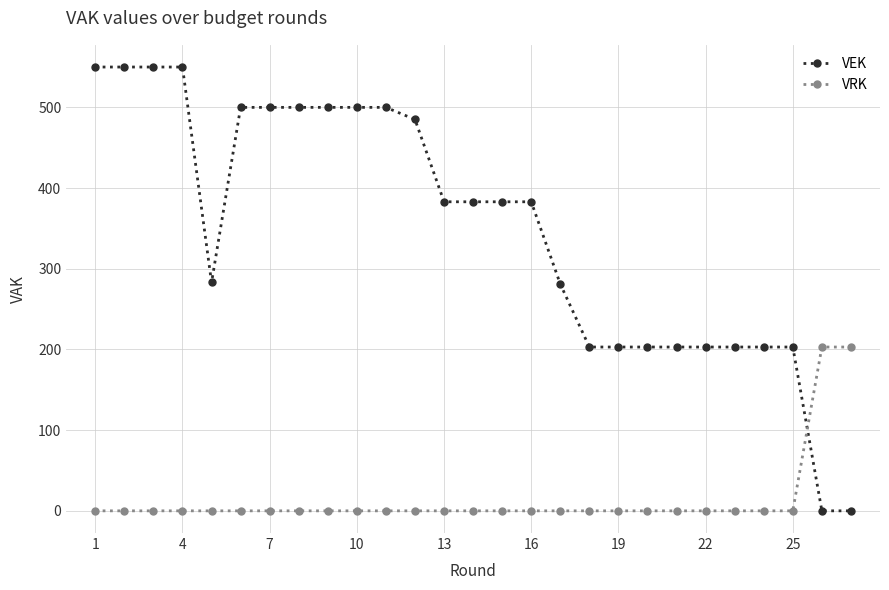

Which series has the widest spread of values?

VEK